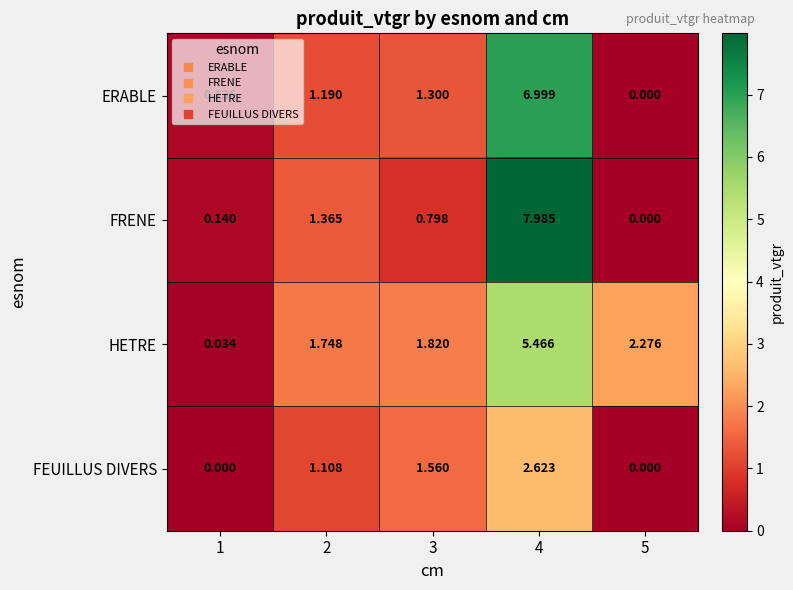

Which series has the largest total across all categories?

HETRE